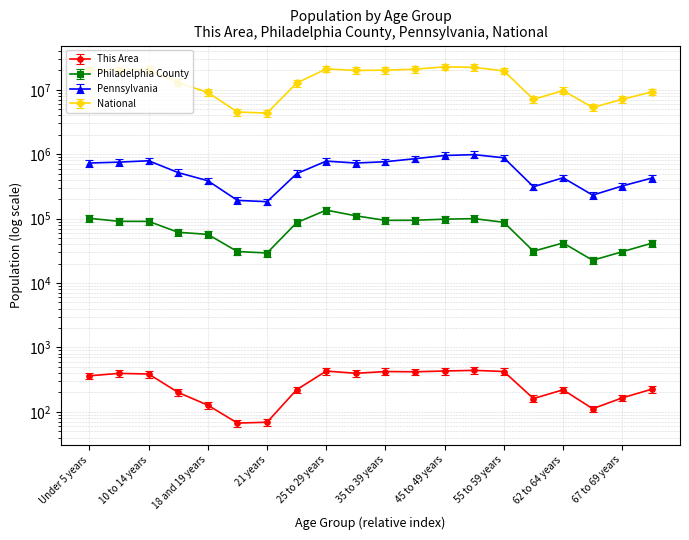

Reading left to right, list all the values displayed in this chart.

This Area: 363.0	396.0	387.0	200.0	127.0	67.0	69.0	221.0	430.0	397.0	423.0	419.0	431.0	441.0	423.0	161.0	220.0	112.0	165.0	225.0
Philadelphia County: 101053.0	90827.0	90640.0	61317.0	56980.0	30794.0	29314.0	86609.0	135610.0	110452.0	94007.0	94316.0	98086.0	99884.0	87697.0	31179.0	41932.0	22569.0	30622.0	41573.0
Pennsylvania: 817082.6	844071.2	886089.1	579970.7	433703.2	214975.0	205247.8	558820.6	875310.2	817143.0	856001.4	953547.8	1070454.6	1102797.9	984533.8	350084.0	482407.5	259417.8	359944.5	477720.3
National: 20201362.0	20348657.0	20677194.0	12954254.0	9086089.0	4519129.0	4354294.0	12712576.0	21101849.0	19962099.0	20179642.0	20890964.0	22708591.0	22298125.0	19664805.0	7113727.0	9704197.0	5319902.0	7115361.0	9278166.0